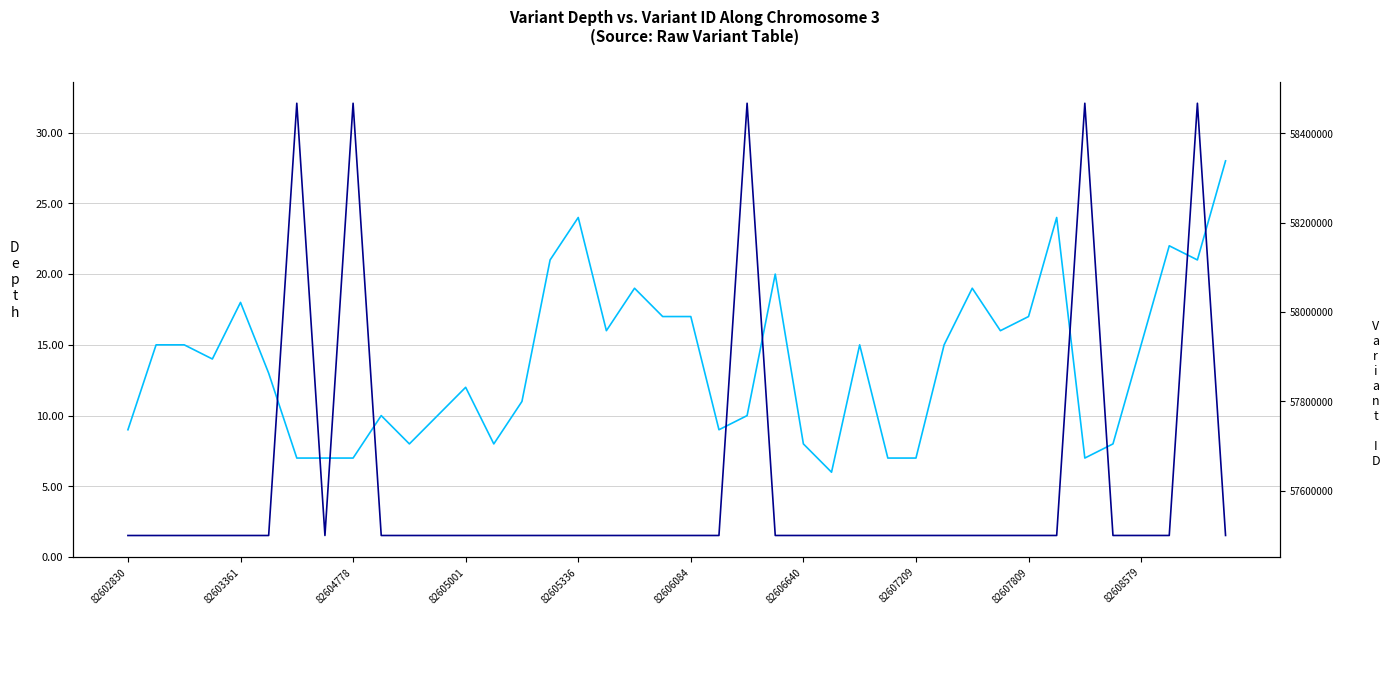

At which category is the sum across all series the highest?

38